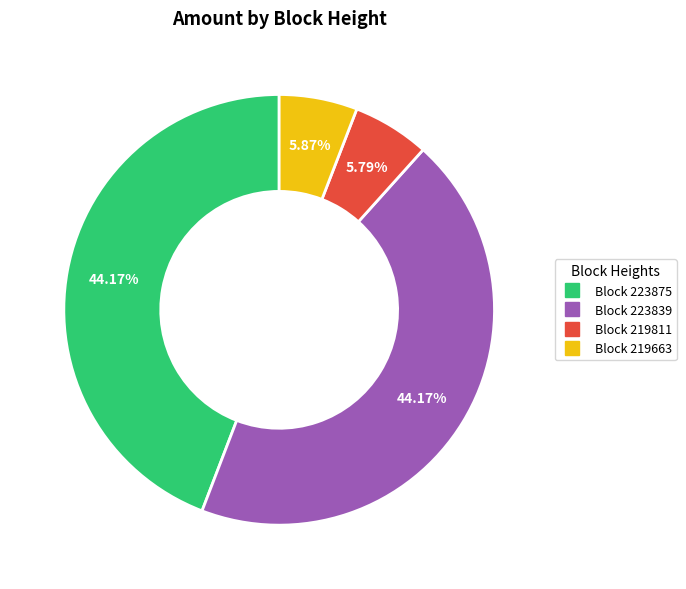

Is there a majority slice in this chart?

No